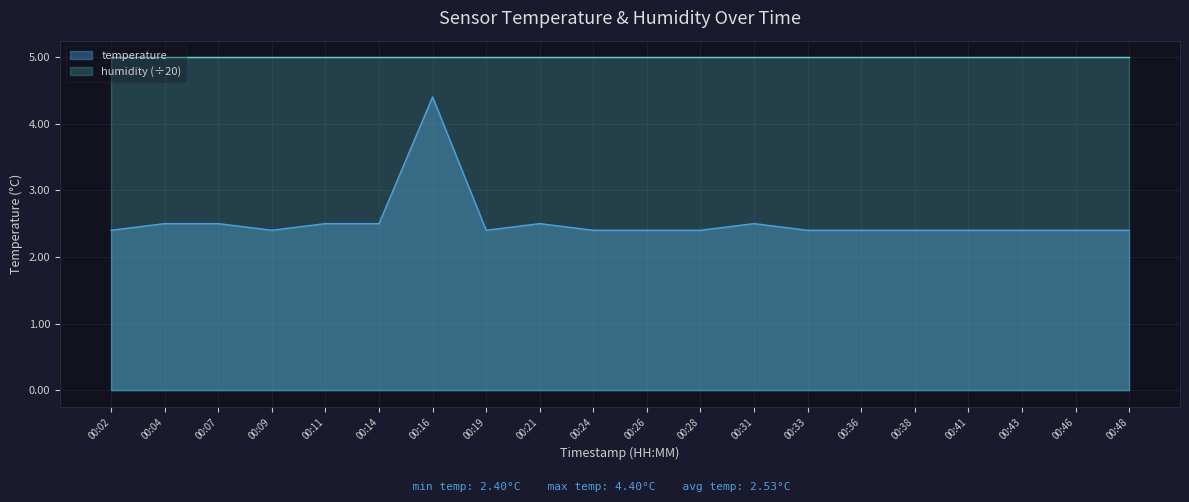

Between 00:09 and 00:26, which is larger?

00:09